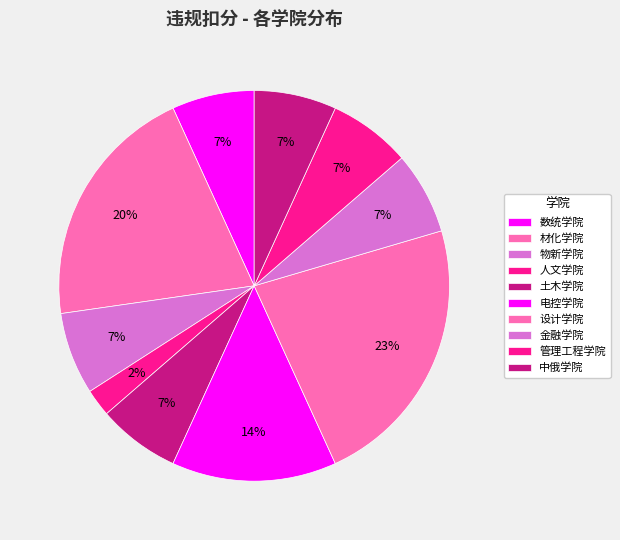

Count the number of slices in the pie.

10